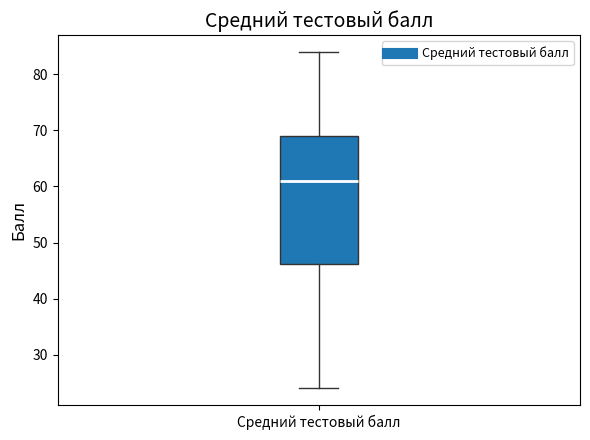

Where is the upper edge of the box for Средний тестовый балл on the y-axis? The values are not printed on the chart, so give them approximately, as read against the axis.

69